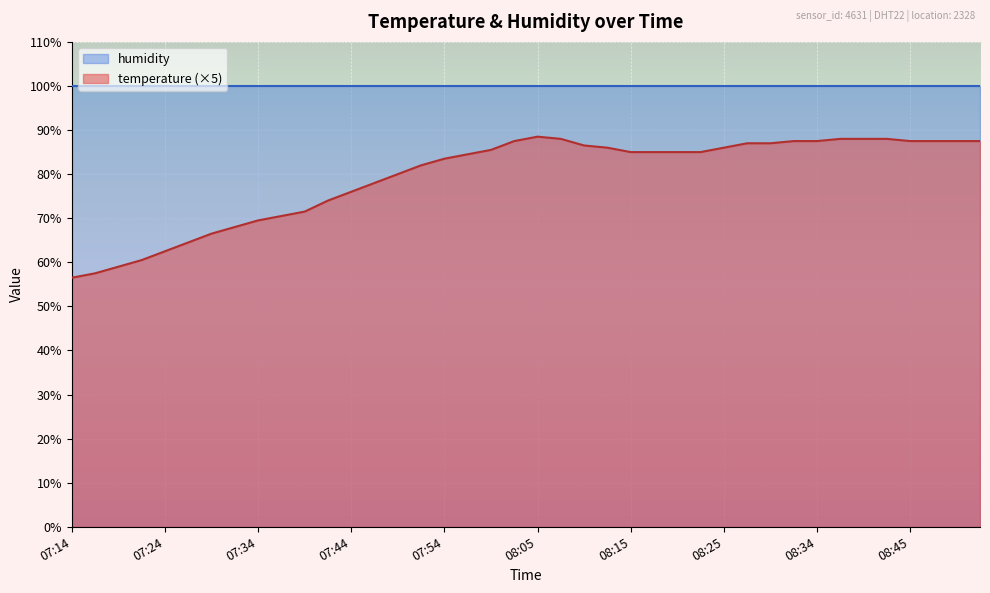

Is it true that the value at 08:20 is 85.0?

True